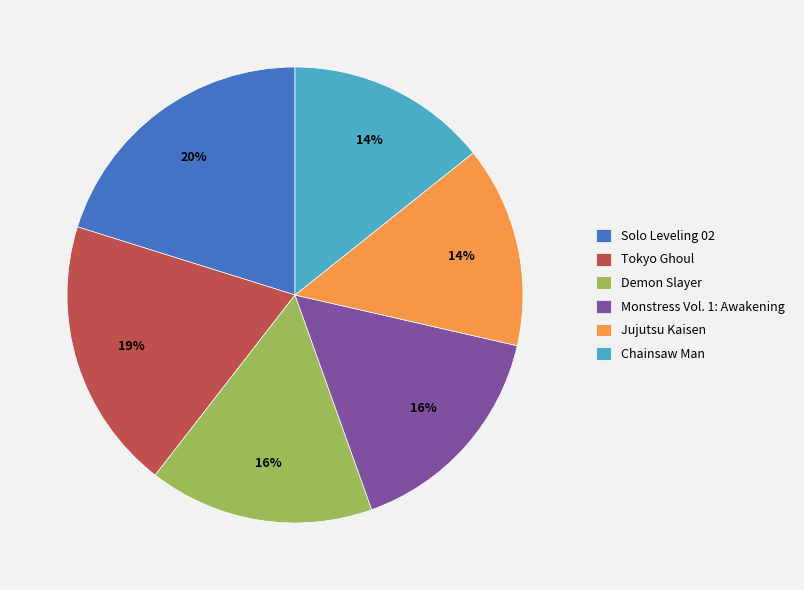

True or false: Chainsaw Man accounts for 14% of the total.

True